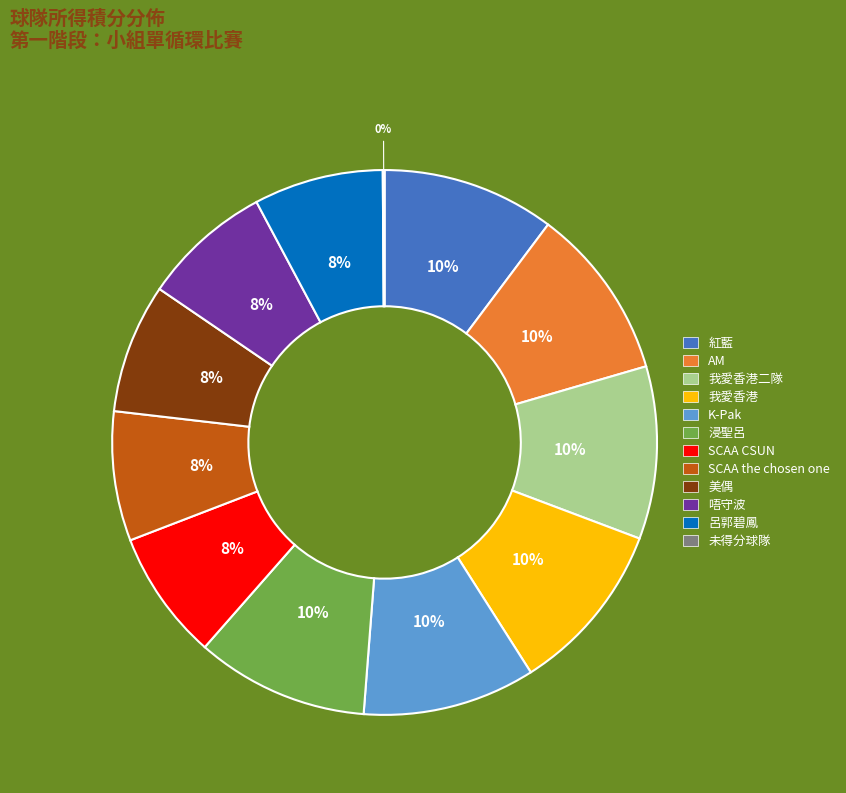

Is there any slice that represents more than half of the pie?

No